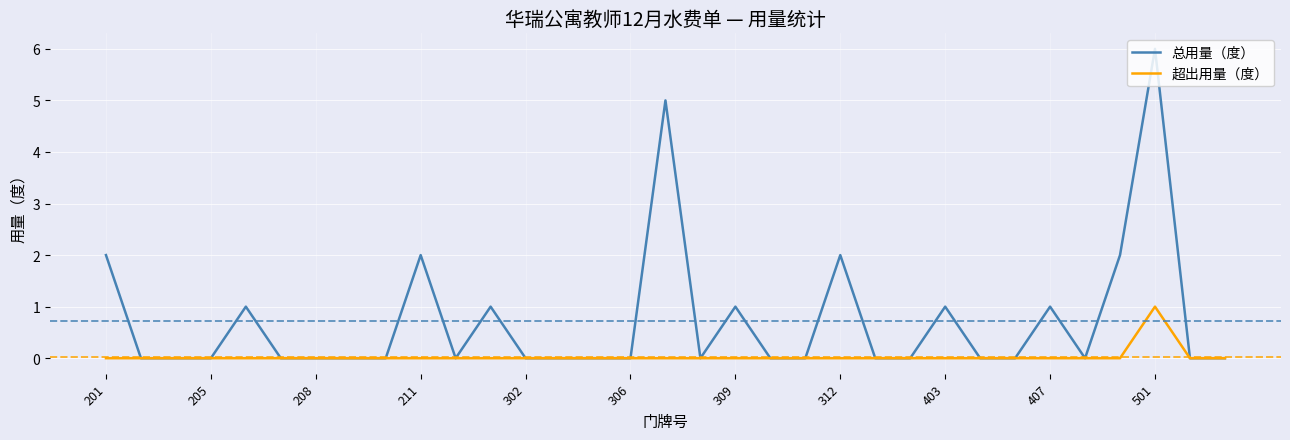

List the series in order of their peak value, lowest first.

超出用量（度）, 总用量（度）